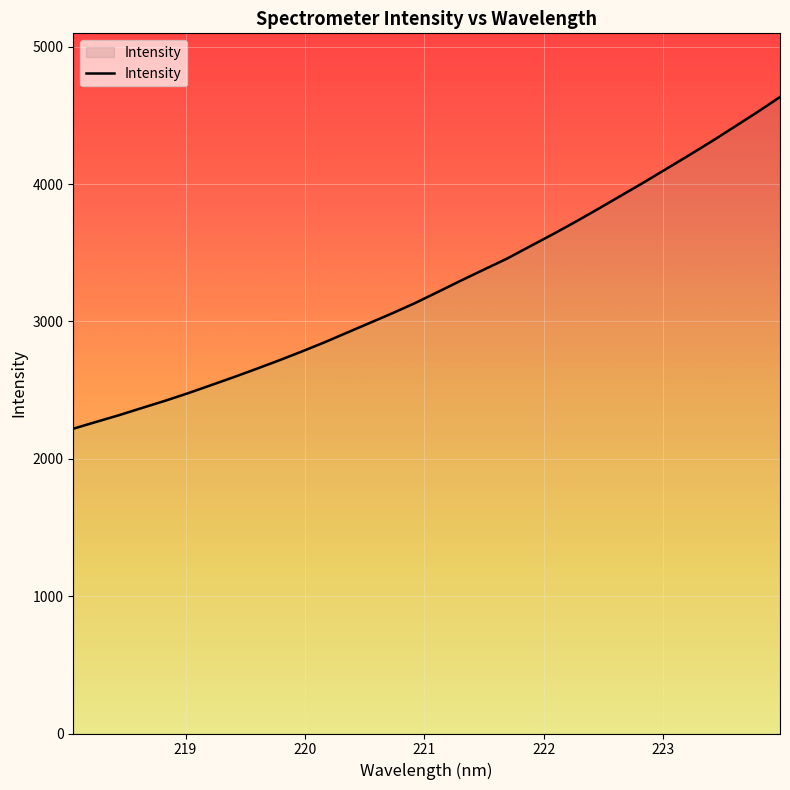

Which label corresponds to the largest value in the chart?

223.9802